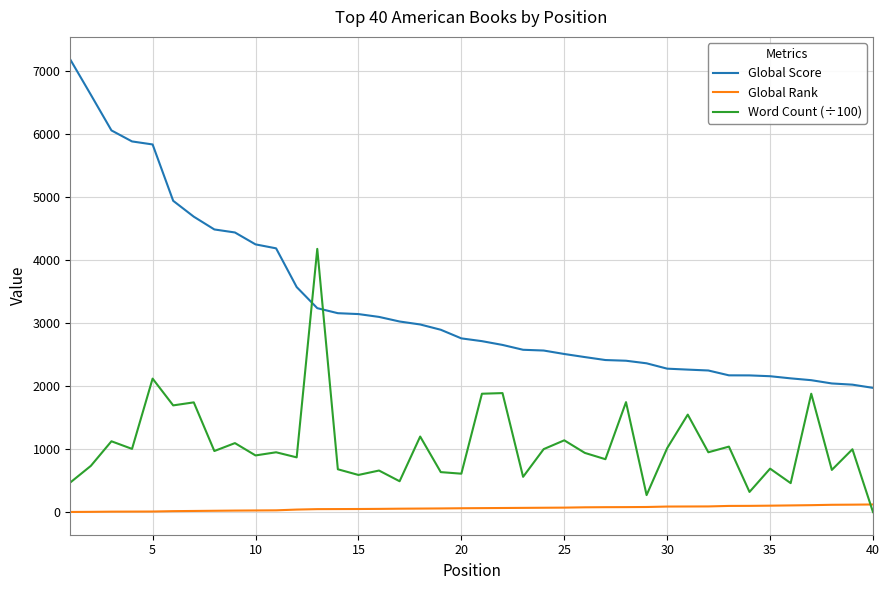

How many series are shown in this chart?

3